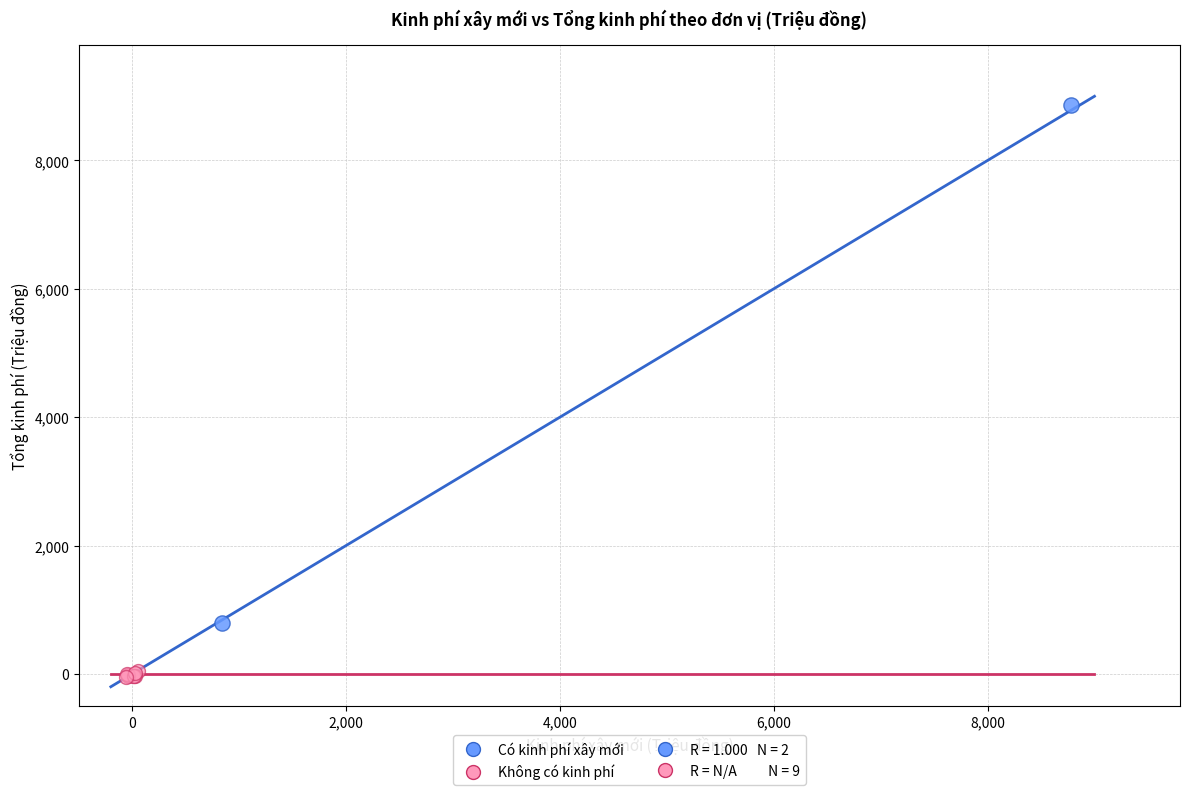

Which series reaches the maximum Y coordinate?

Có kinh phí xây mới